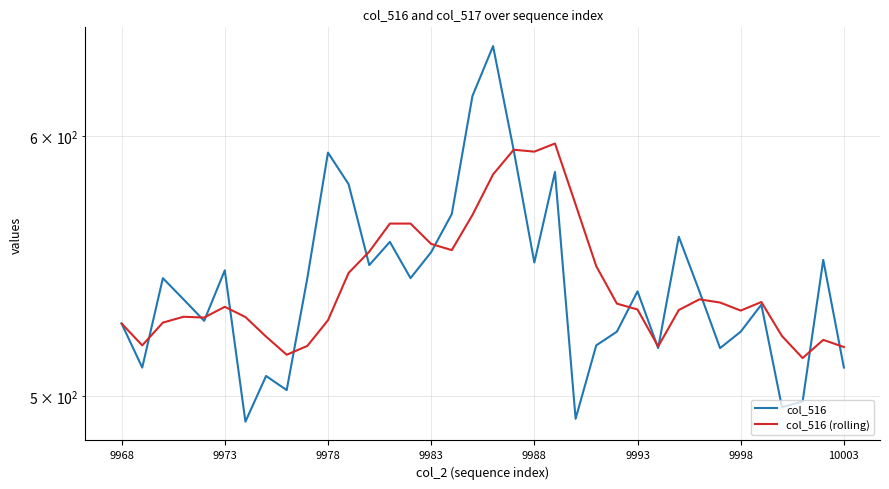

At how many categories does at least one series exceed 502?

36